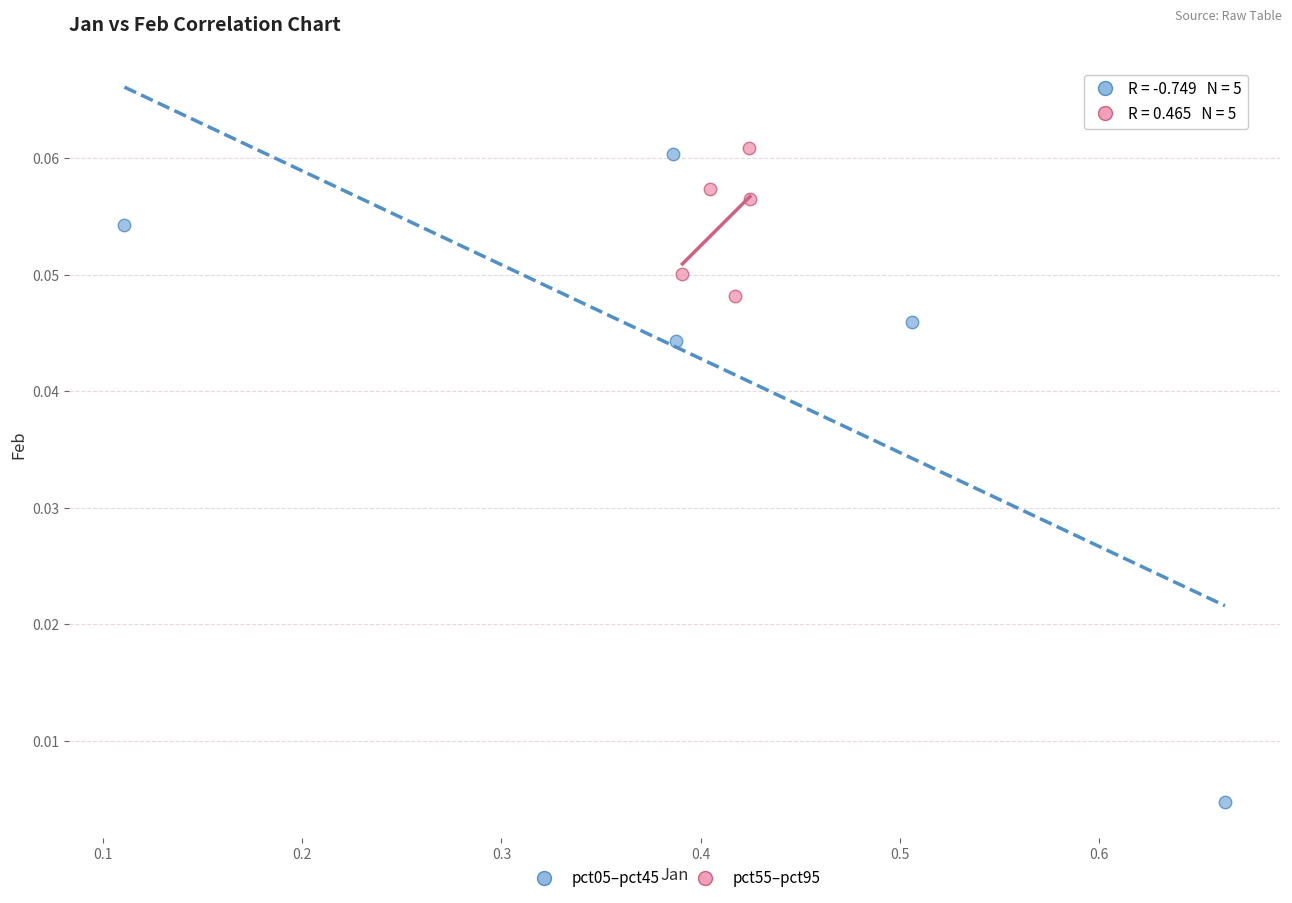

What are all the series names shown in the legend?

pct05–pct45, pct55–pct95